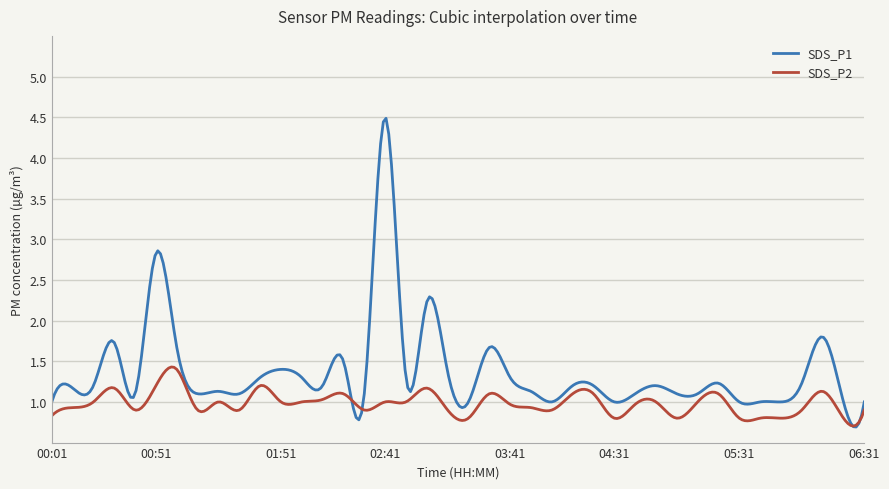

Which series has the largest range (max minus min)?

SDS_P1